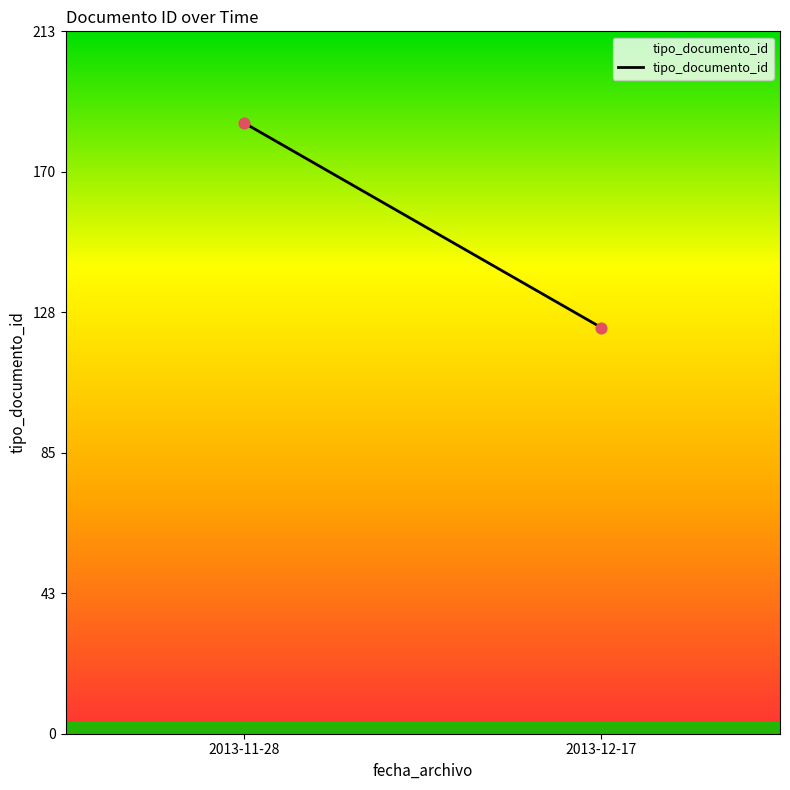

What is the range of Y values (max minus min)?

62